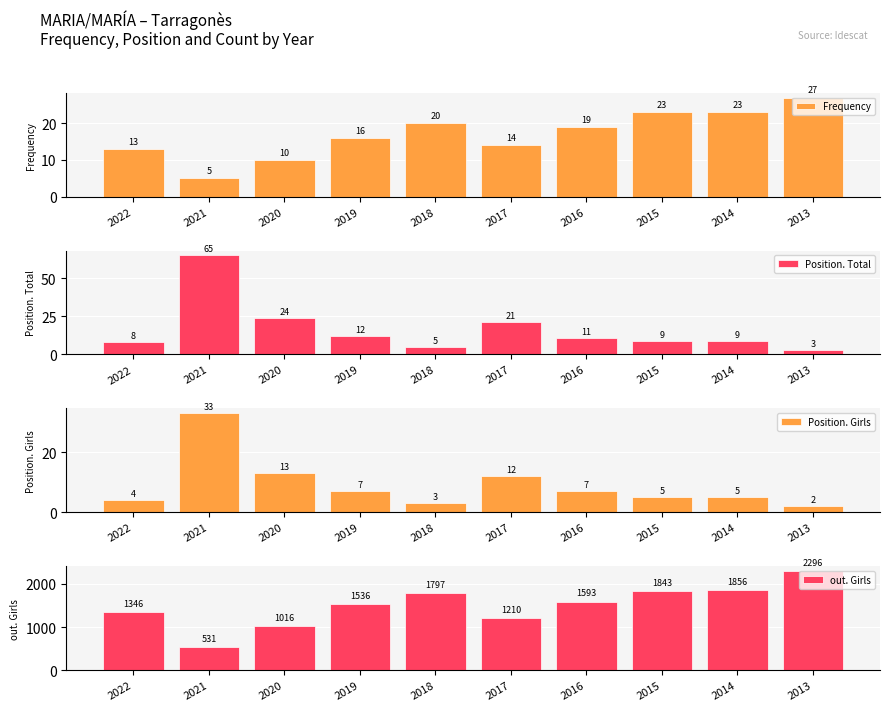

True or false: Frequency has a value of 13 at 2022.

True